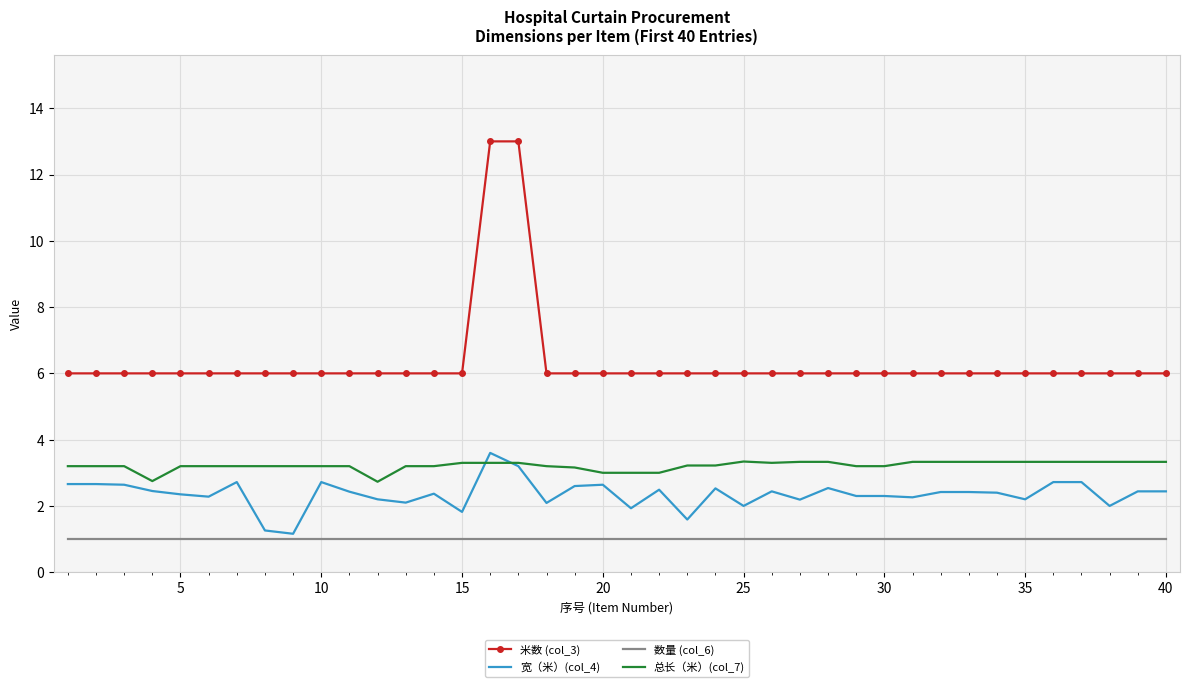

What is the minimum value for 数量 (col_6)?

1.0